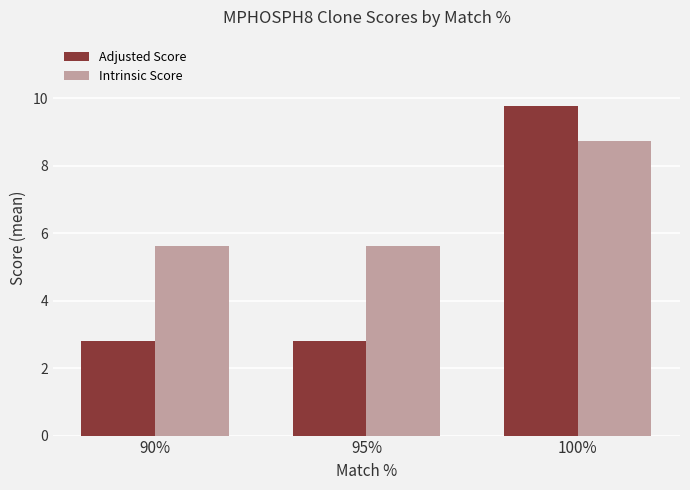

How many categories are shown in the chart?

3